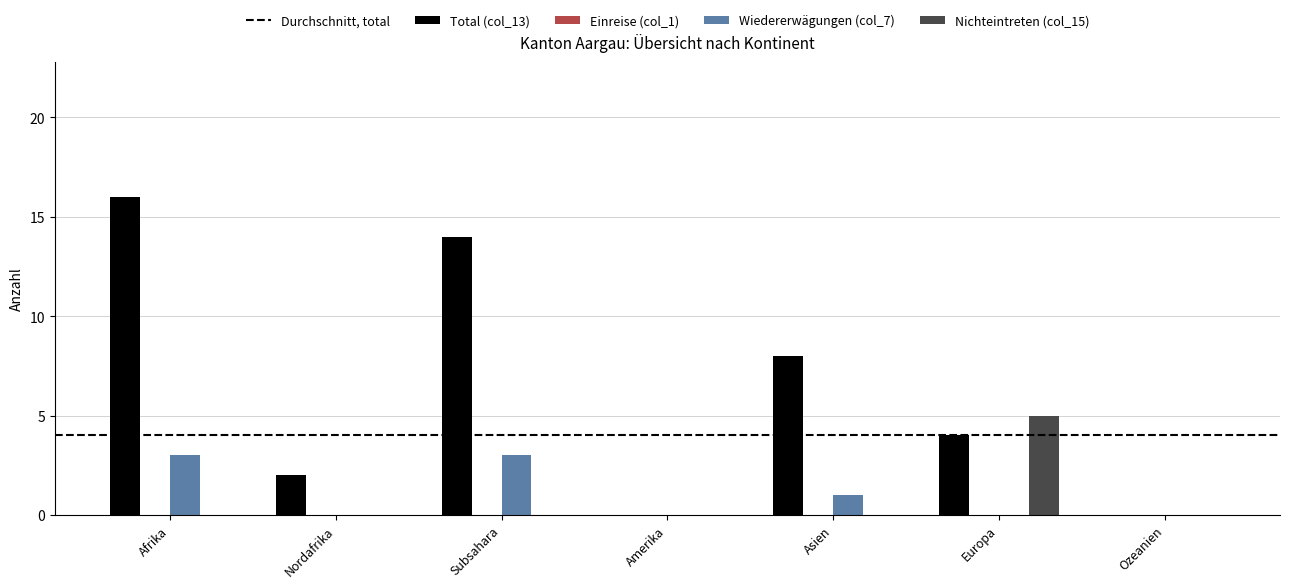

Is the value of Wiedererwägungen (col_7) at Afrika greater than the value of Nichteintreten (col_15) at Afrika?

Yes